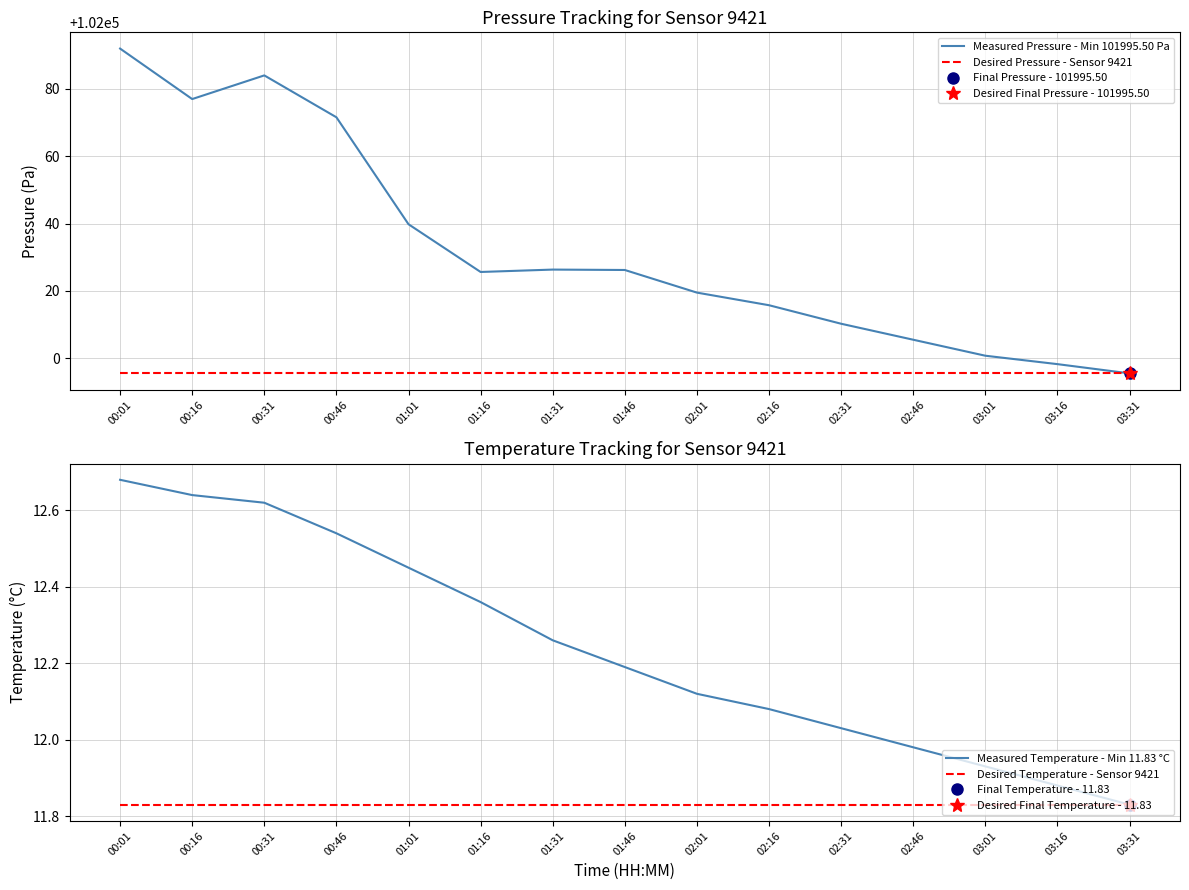

Which series has the widest spread of values?

Measured Pressure - Min 101995.50 Pa